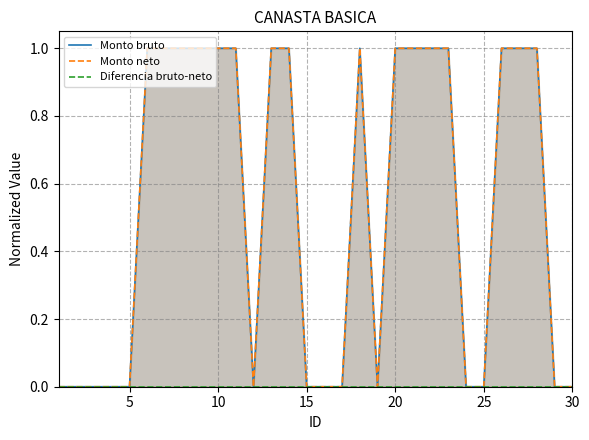

True or false: Monto bruto has more than 2 points higher than both neighbors.

False